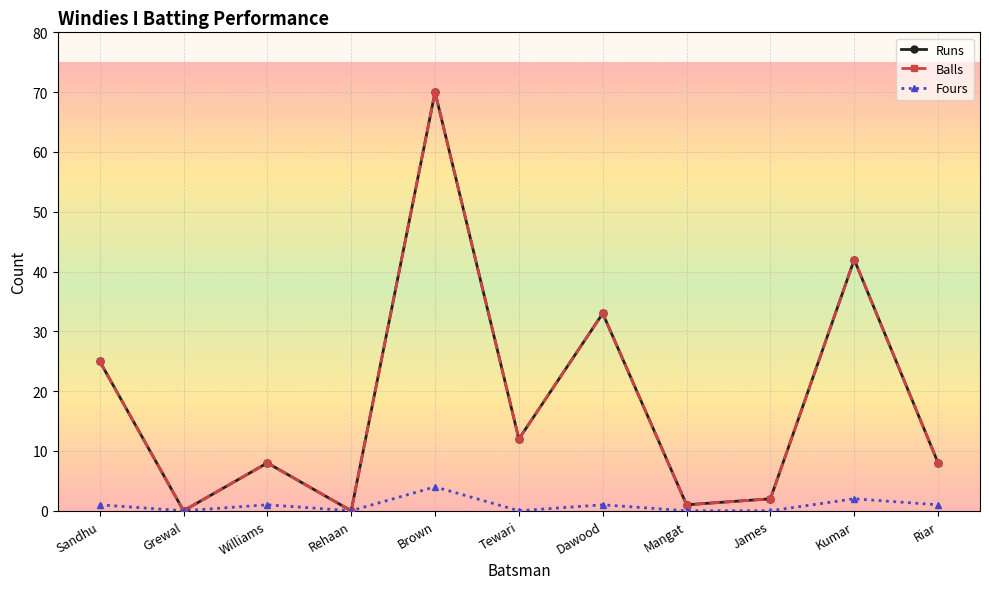

Is this an area chart (filled region under the line)?

No